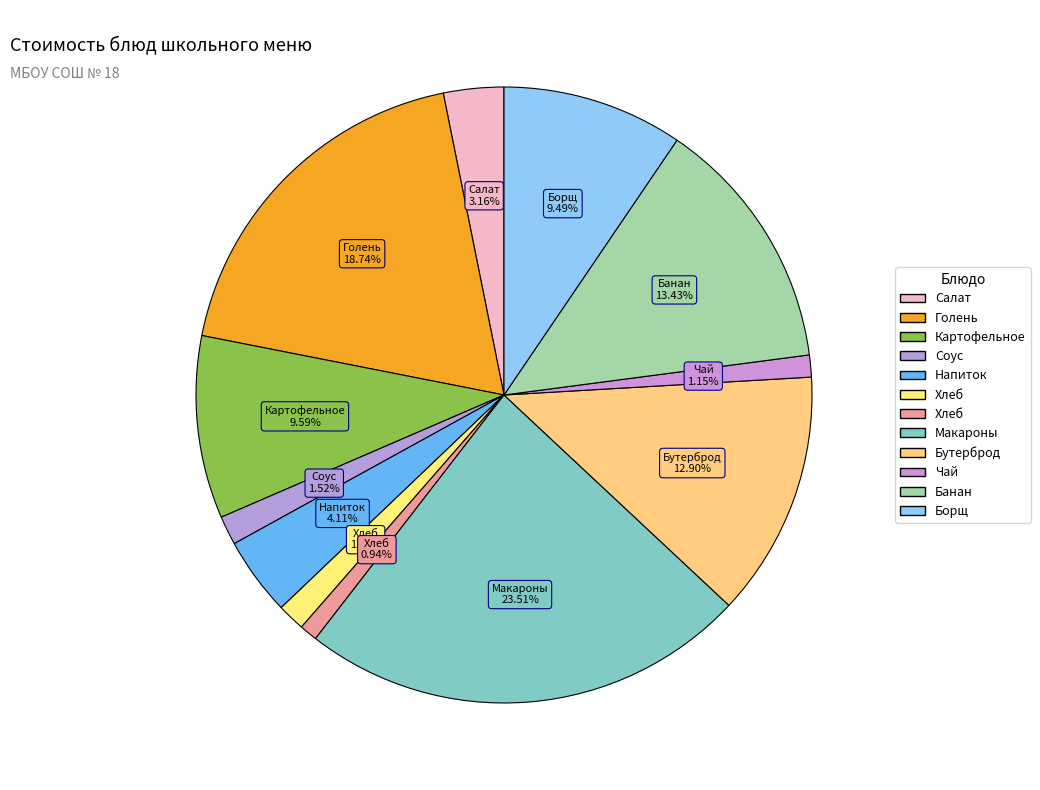

Is there a majority slice in this chart?

No